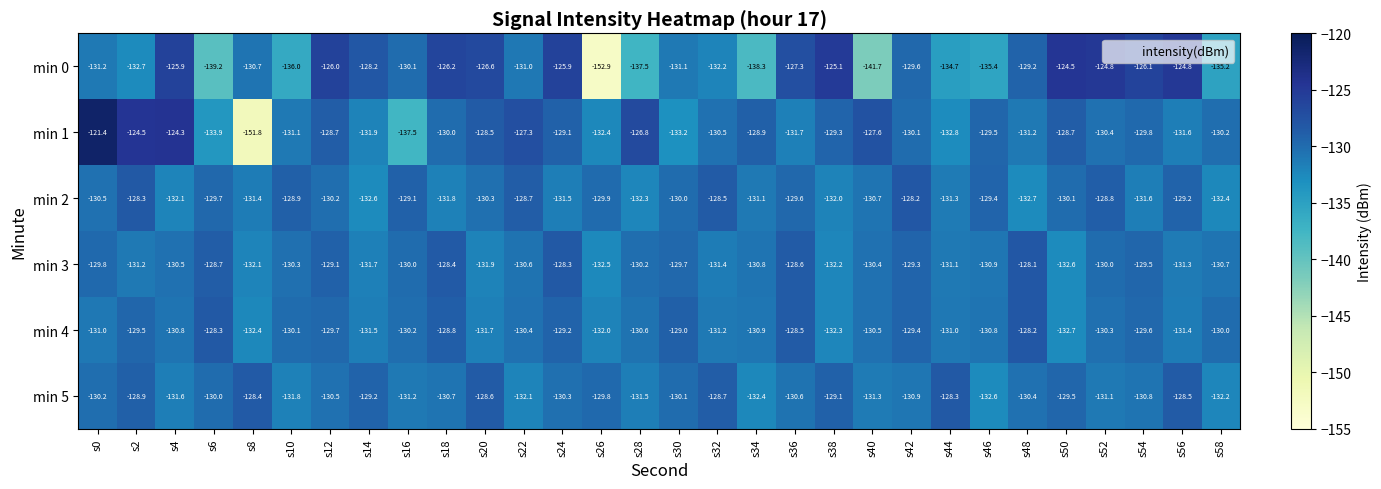

What is the sum of the min 0 values at s20 and s24?

-252.5